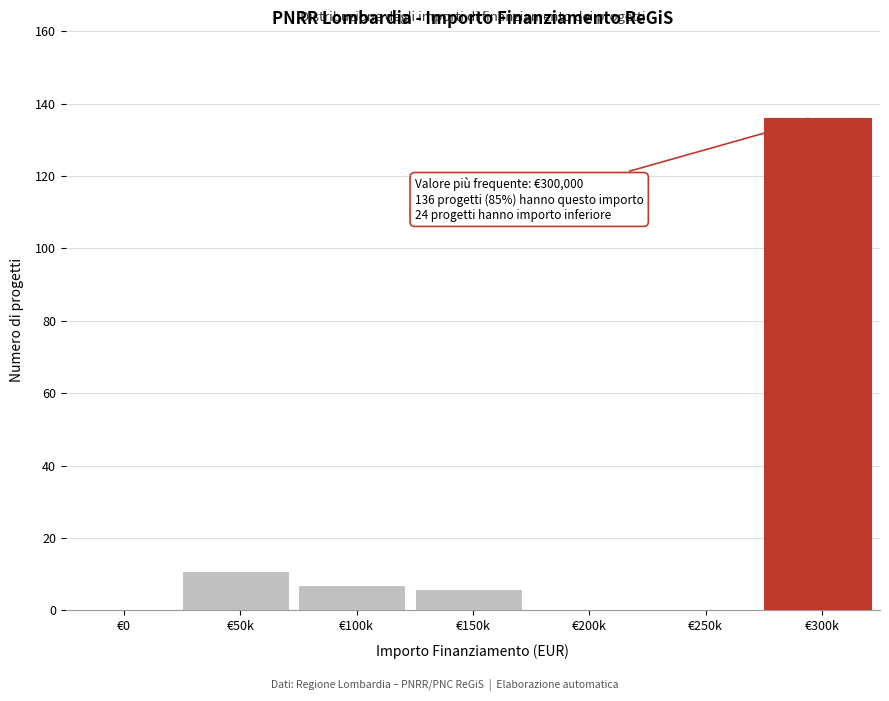

Reading left to right, extract all data points from this chart.

€0=0	€50k=11	€100k=7	€150k=6	€200k=0	€250k=0	€300k=136